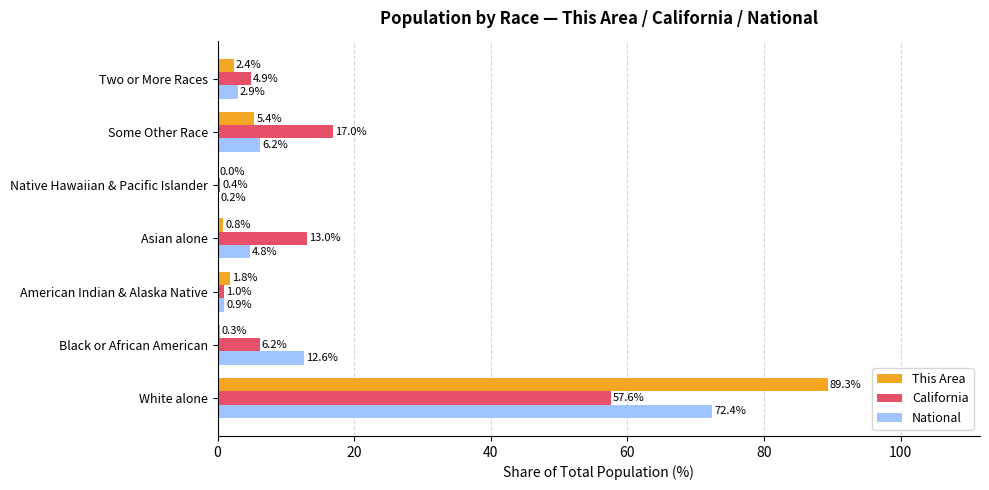

The value of California at Native Hawaiian & Pacific Islander is 0.4. True or false?

True